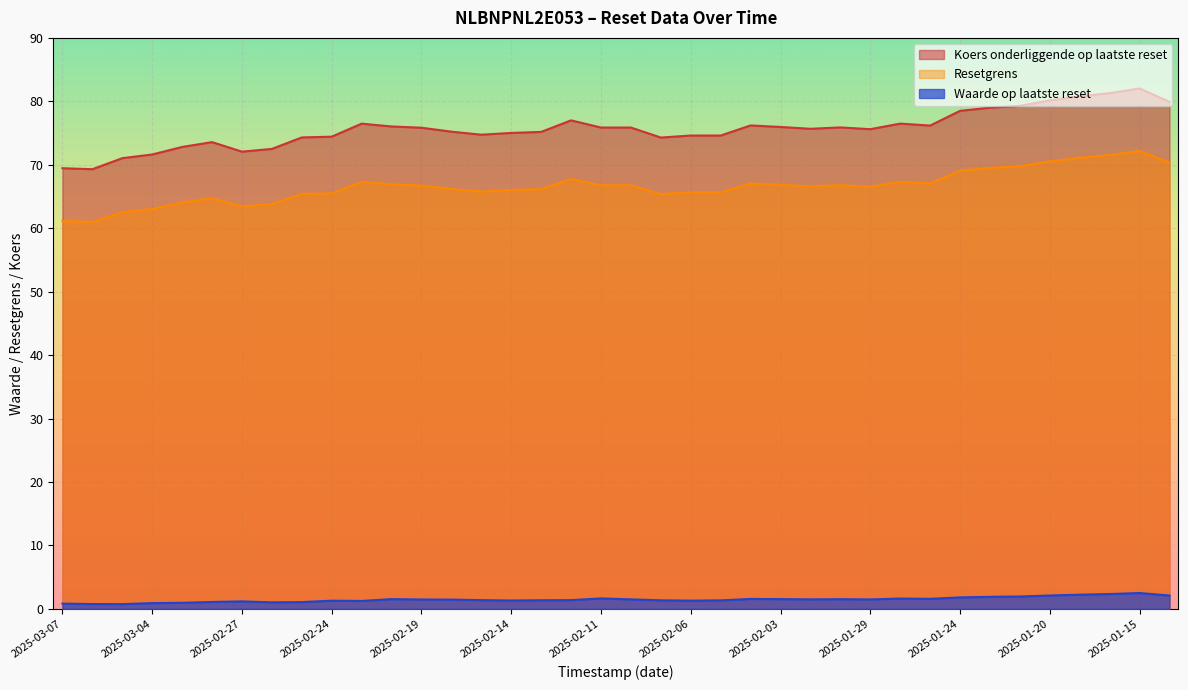

What position from the left is 2025-01-24?

31